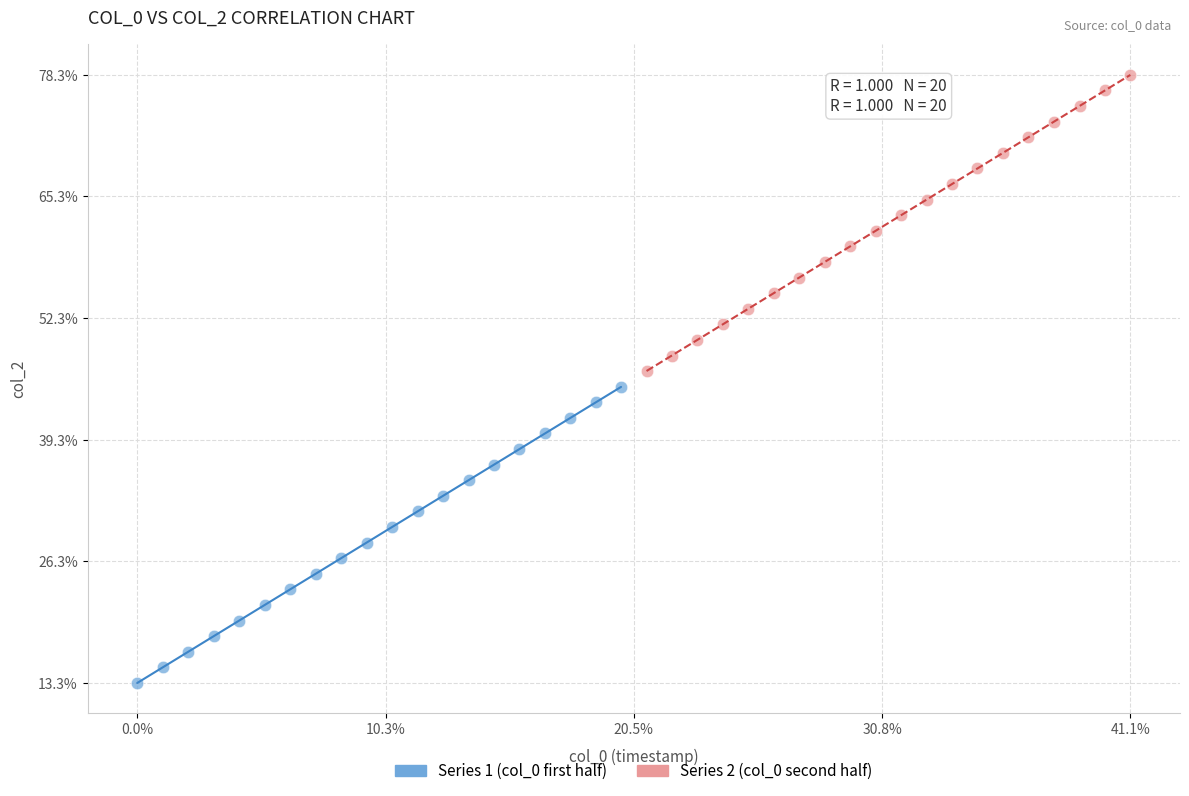

What are all the series names shown in the legend?

Series 1 (col_0 first half), Series 2 (col_0 second half)